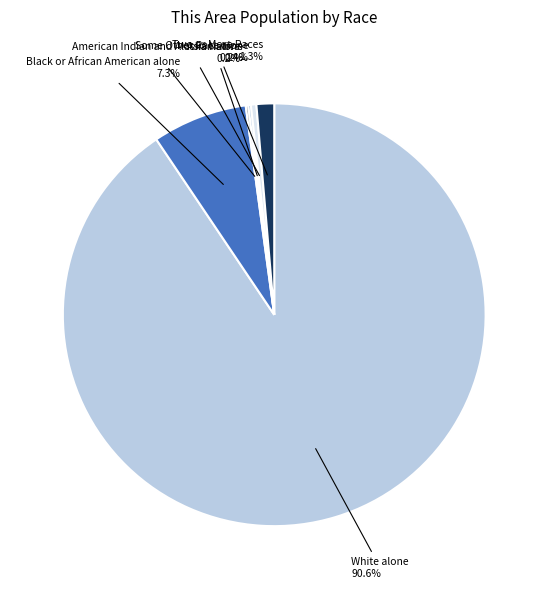

What portion of the pie excludes Two or More Races?

98.7%